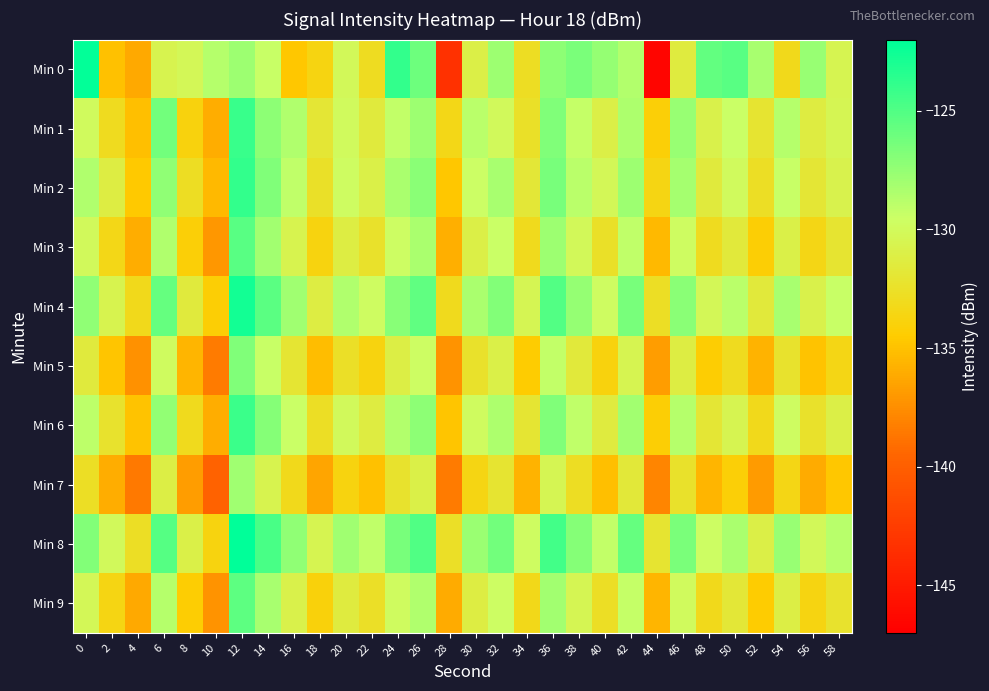

Which series has the largest range (max minus min)?

Min 0